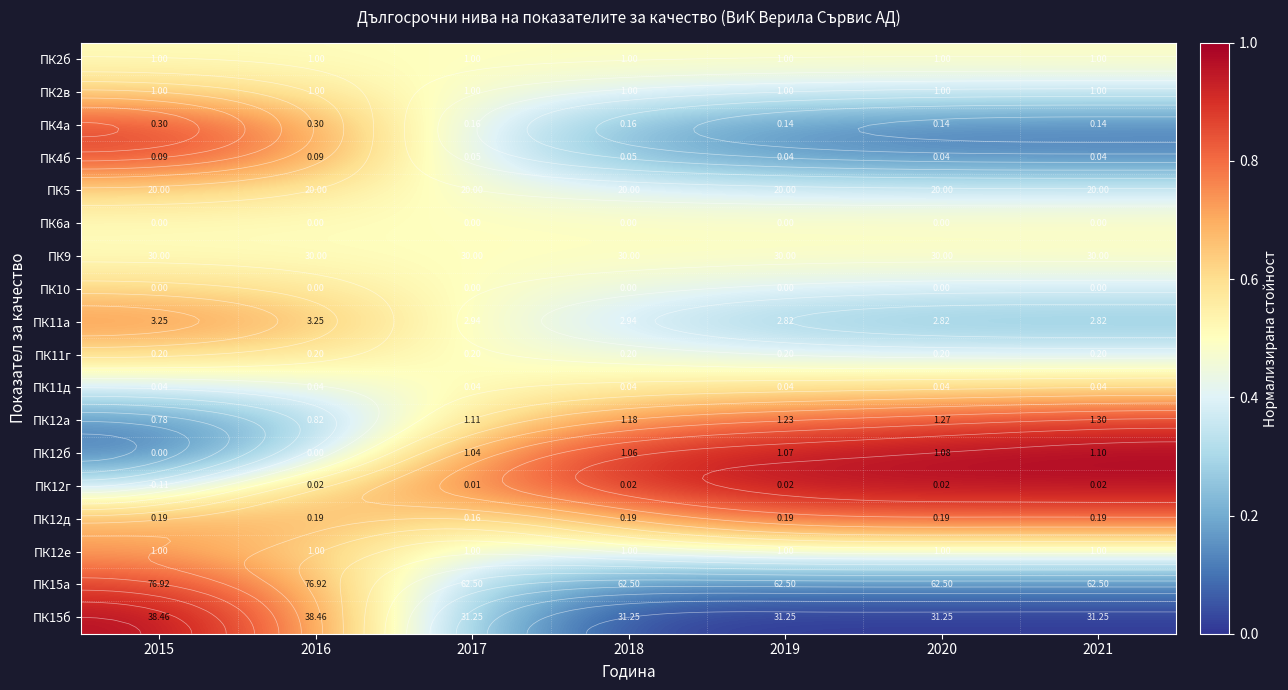

List the series in order of their peak value, highest first.

ПК12б, ПК15б, ПК12г, ПК15а, ПК12а, ПК4а, ПК4б, ПК12д, ПК11а, ПК12е, ПК2в, ПК5, ПК10, ПК11д, ПК11г, ПК6a, ПК2б, ПК9